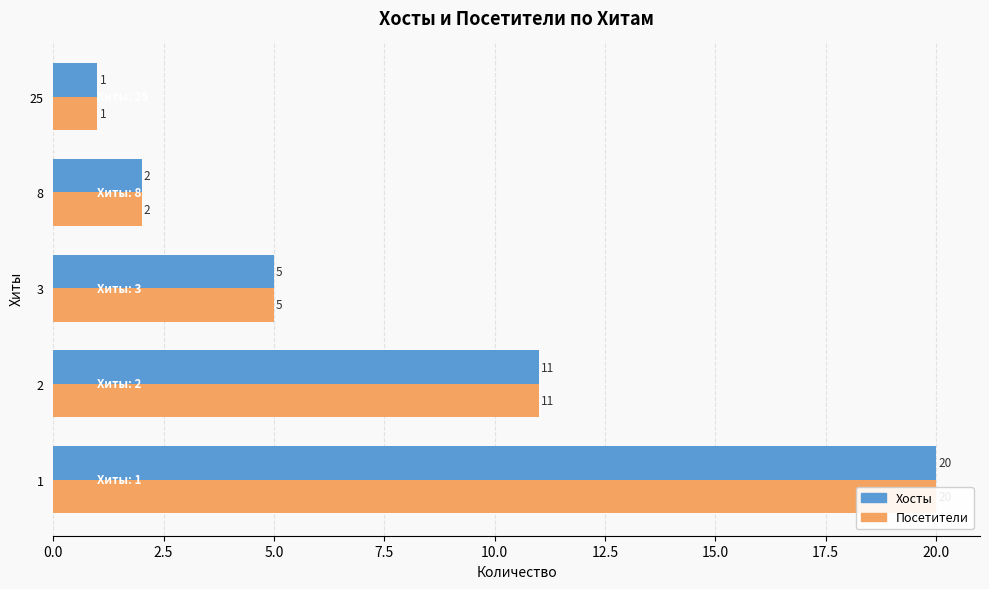

What is the lowest value of the Хосты series?

1